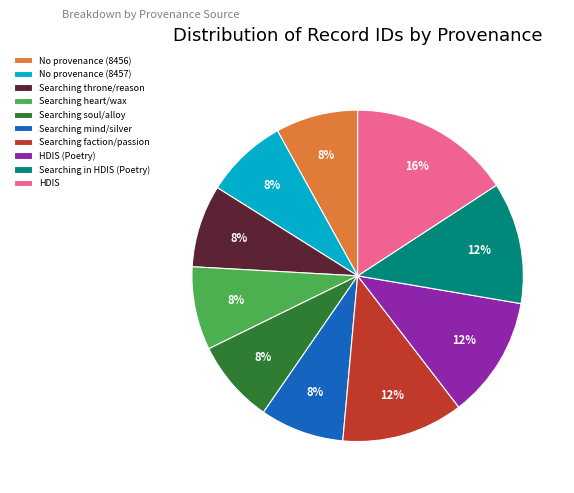

Does any single category account for the majority?

No